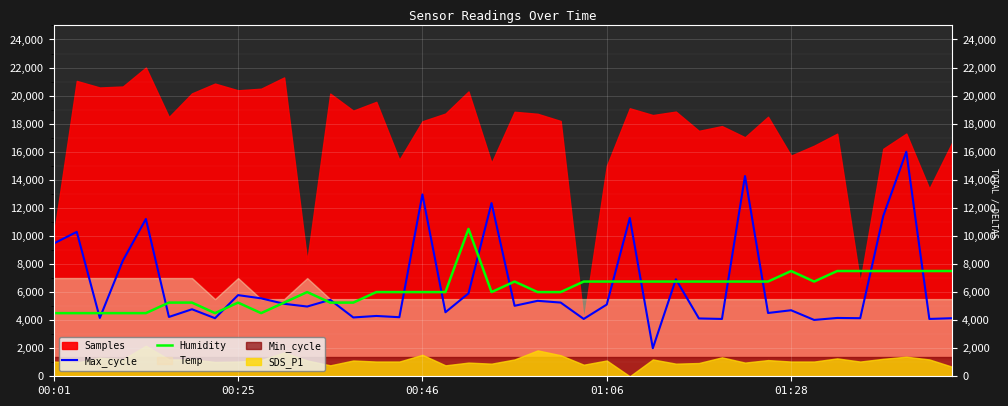

Is the value of Max_cycle at 12 greater than the value of Humidity at 35?

No